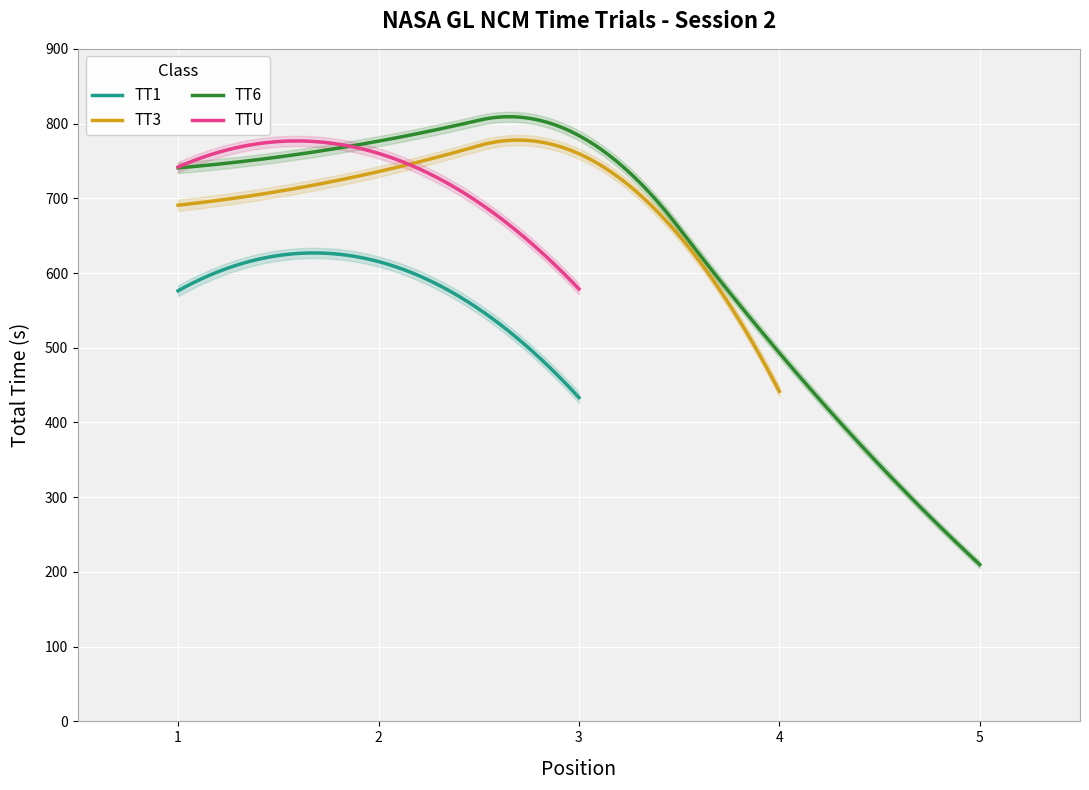

Is the value of TT3 at 5 greater than the value of TT6 at 6?

No